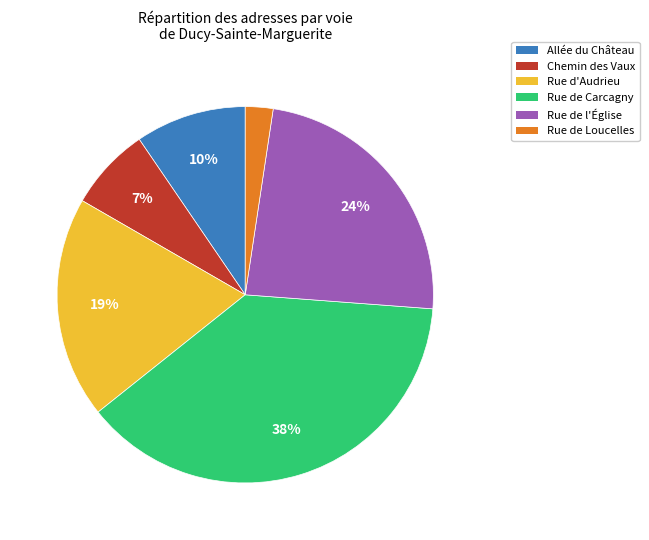

Between Rue de l'Église and Rue d'Audrieu, which is larger?

Rue de l'Église